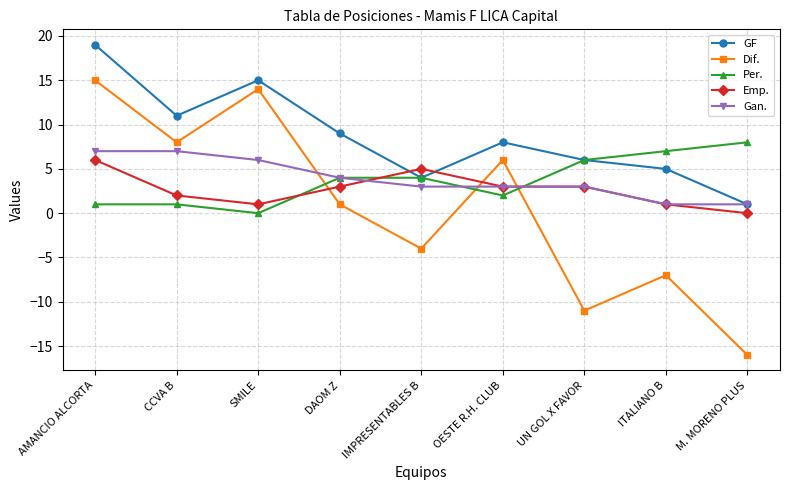

What is the smallest value displayed?

-16